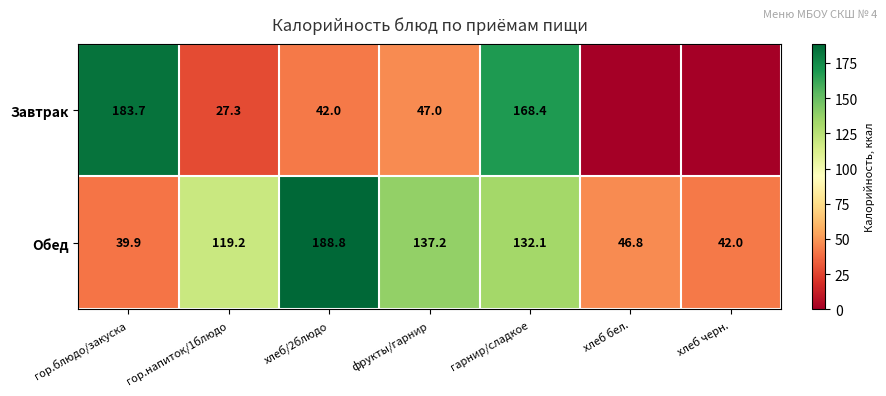

Which series changed the most between гор.напиток/1блюдо and фрукты/гарнир?

Завтрак